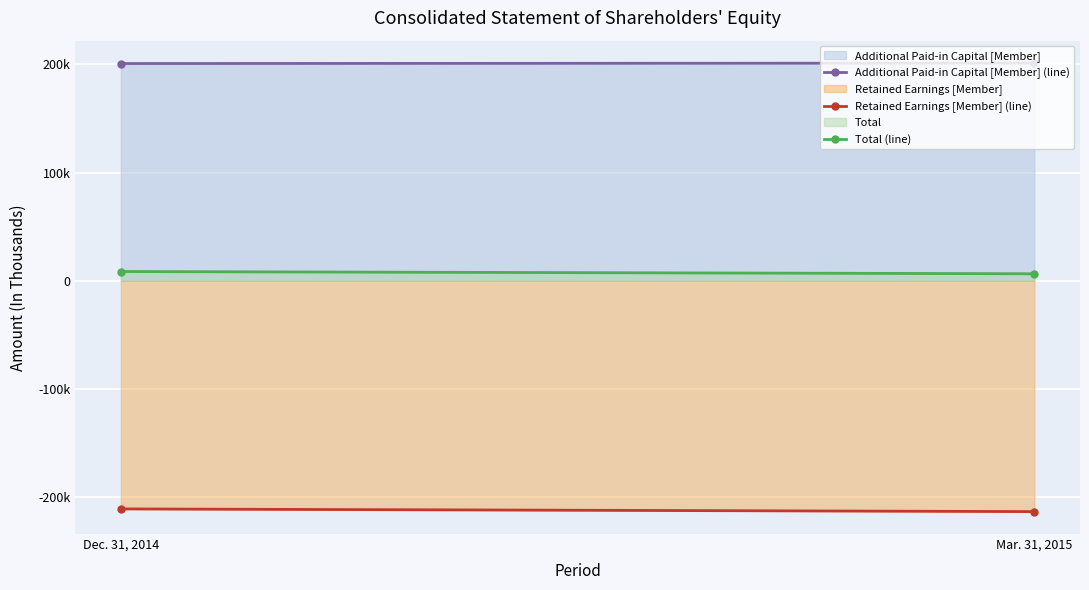

List the series in order of their overall mean, highest first.

Additional Paid-in Capital [Member], Total, Retained Earnings [Member]